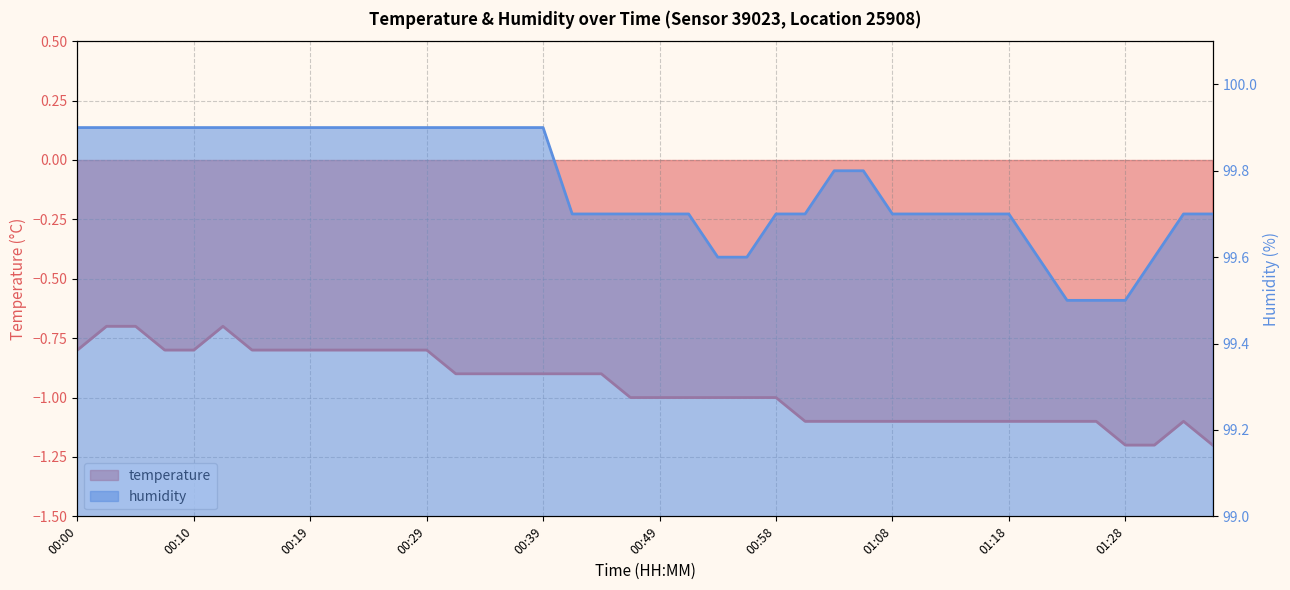

The value of humidity at 00:56 is 99.6. True or false?

True